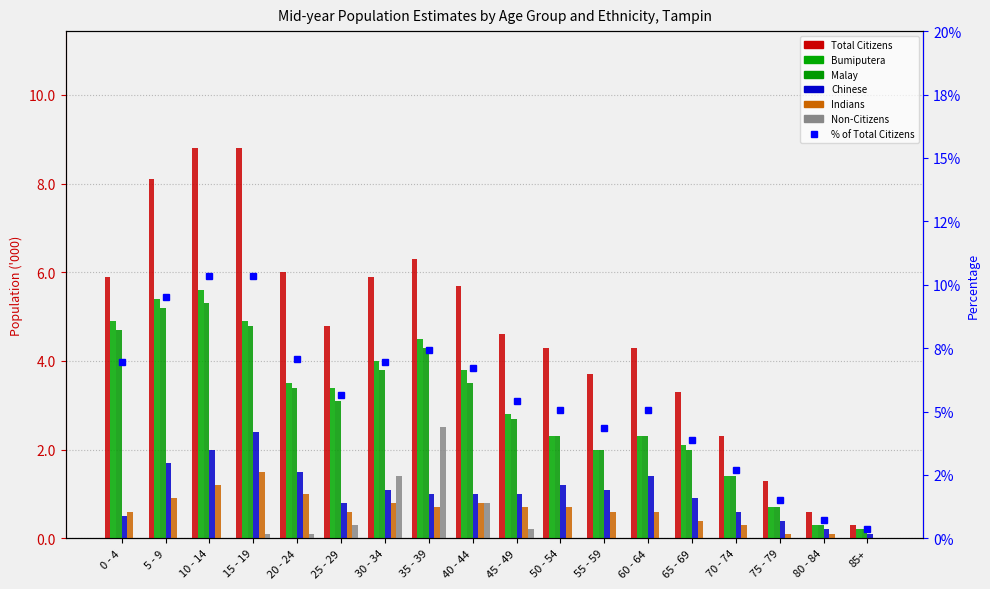

What is the total value across all series at 70 - 74?

6.0